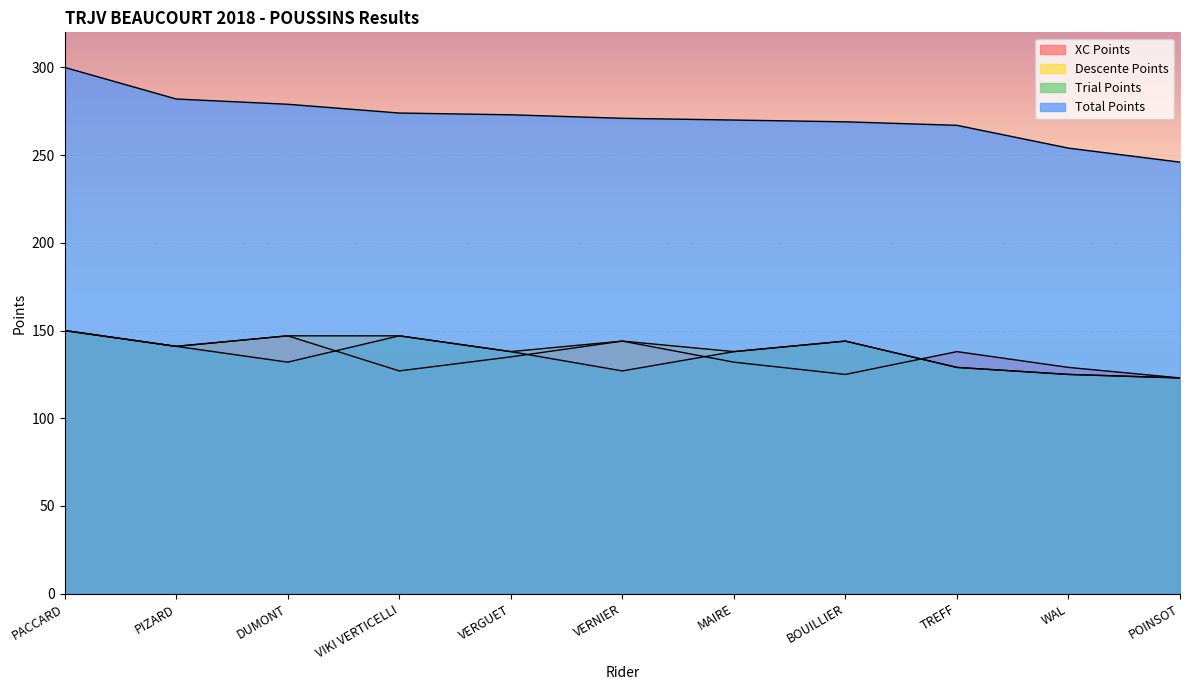

Between VERNIER and TREFF, which series saw the biggest shift?

Descente Points